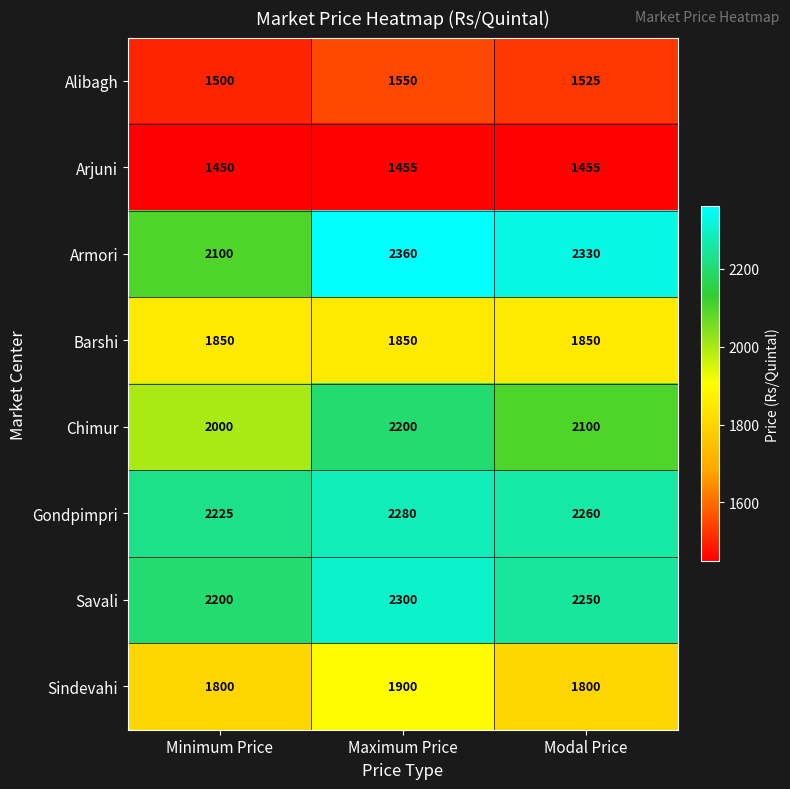

What is the sum of the Savali values at Maximum Price and Minimum Price?

4500